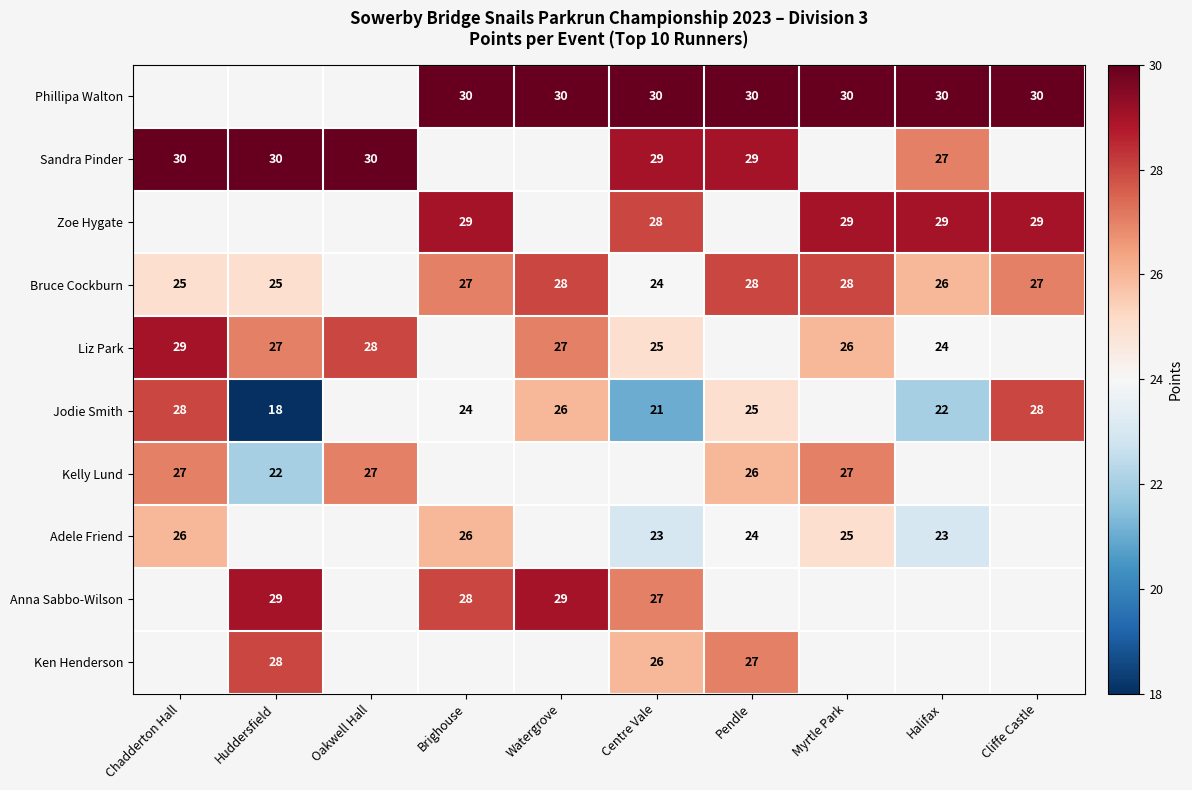

Is it true that Phillipa Walton equals 48 at Centre Vale?

False